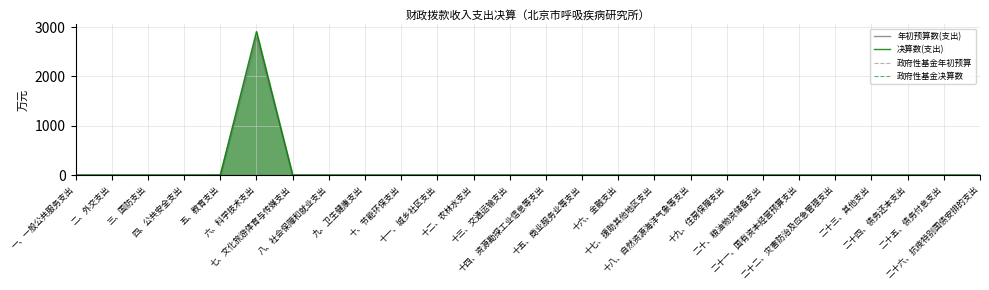

The 年初预算数(支出) series shows 0.0 at 二十四、债务还本支出. True or false?

True